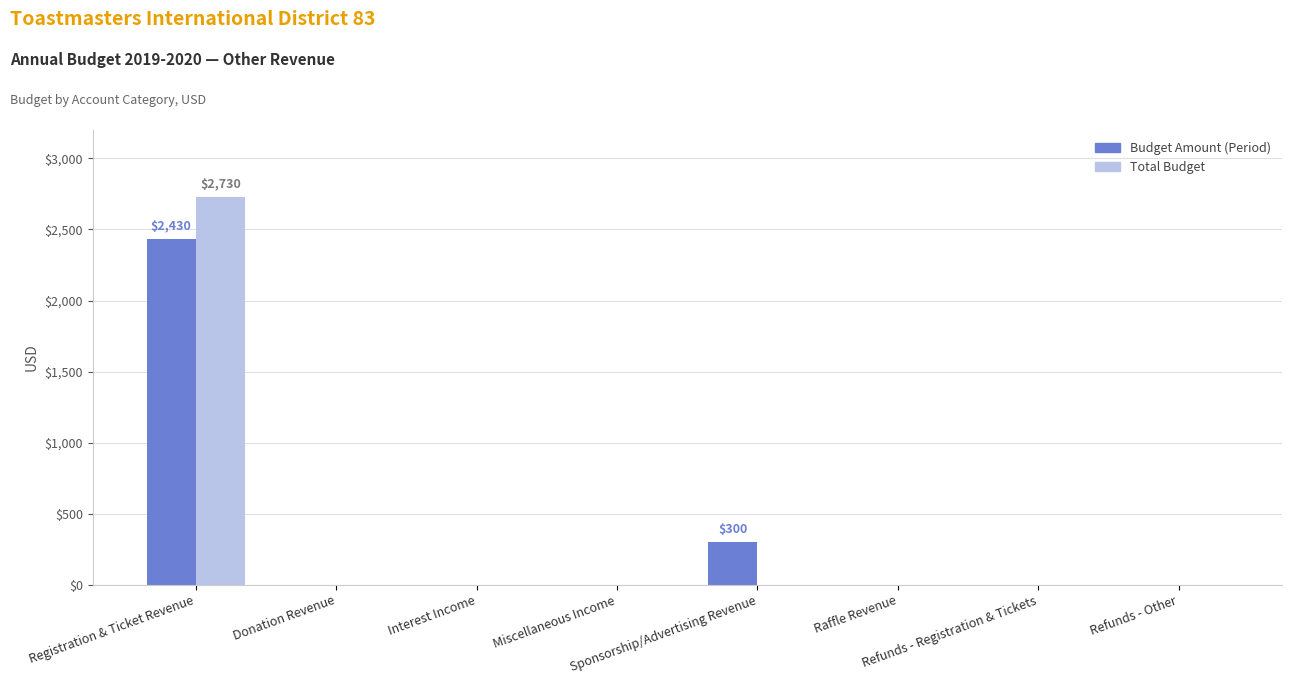

What is the maximum value shown in the chart?

2730